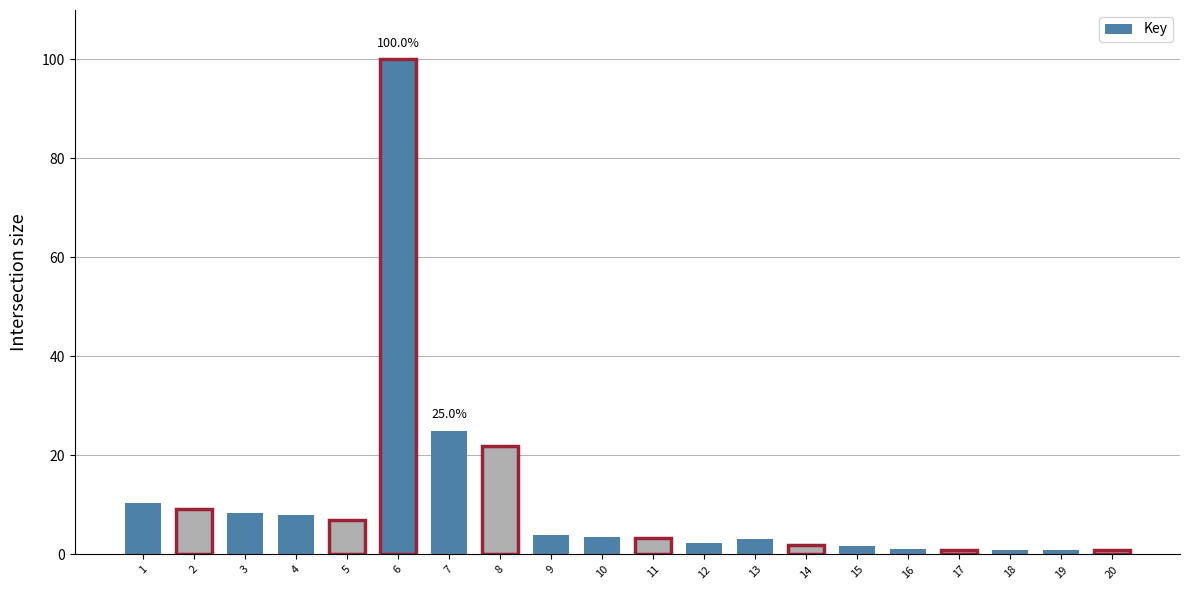

What is the average value?

10.7